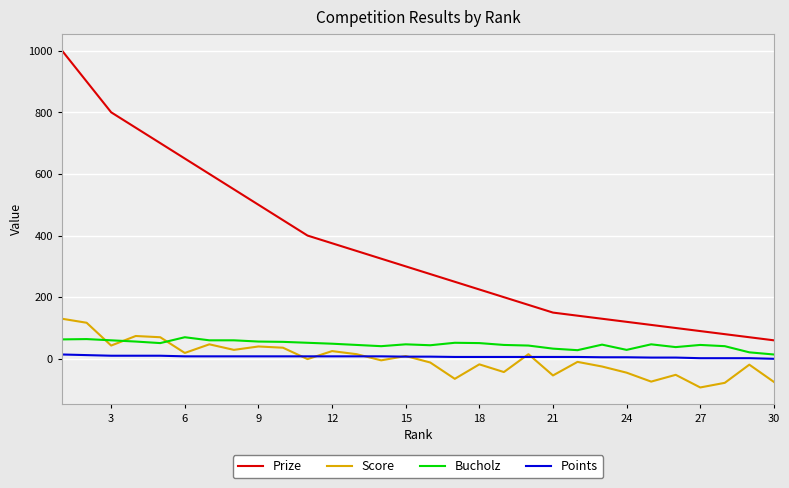

True or false: Prize and Score cross at least once.

False